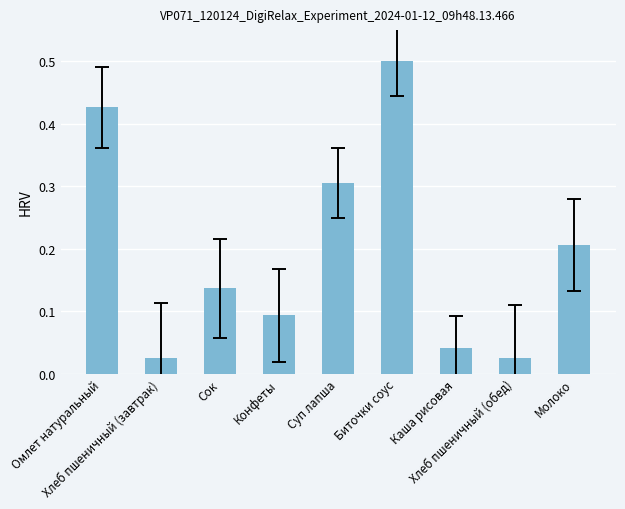

What is the greatest value displayed?

0.5